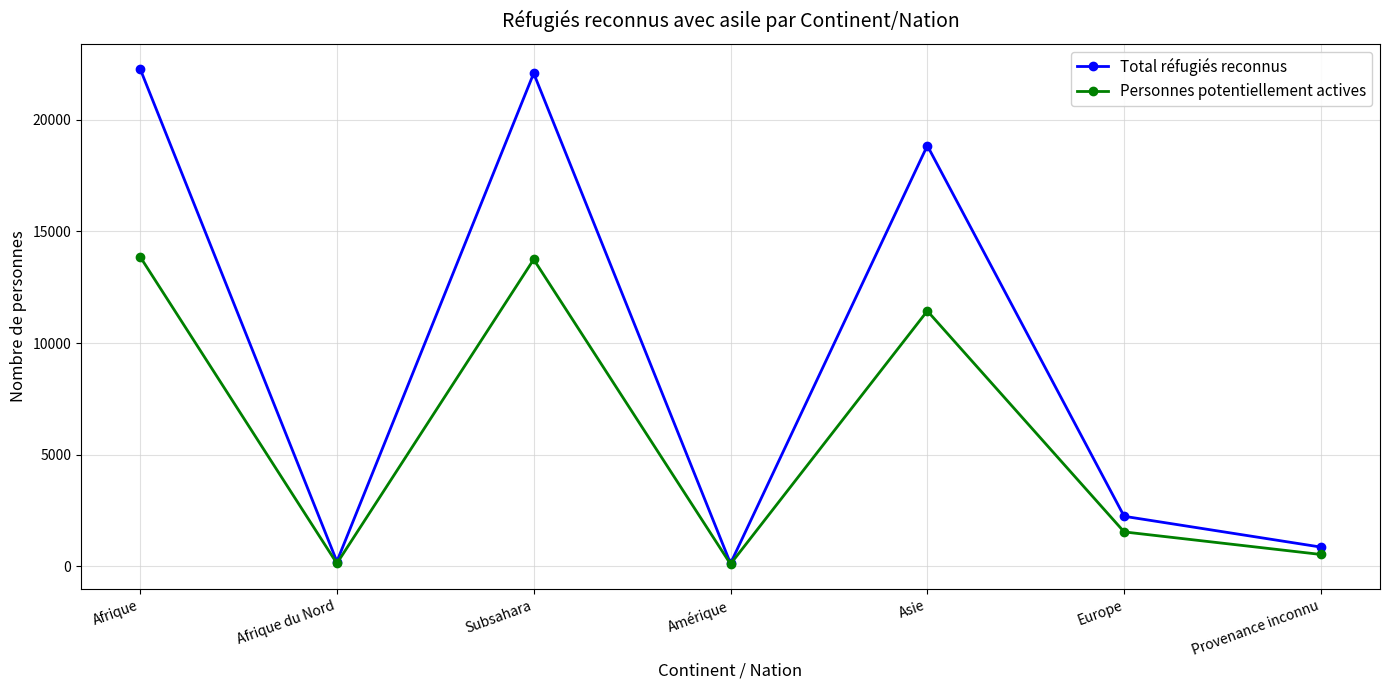

Does the chart have visible grid lines?

Yes